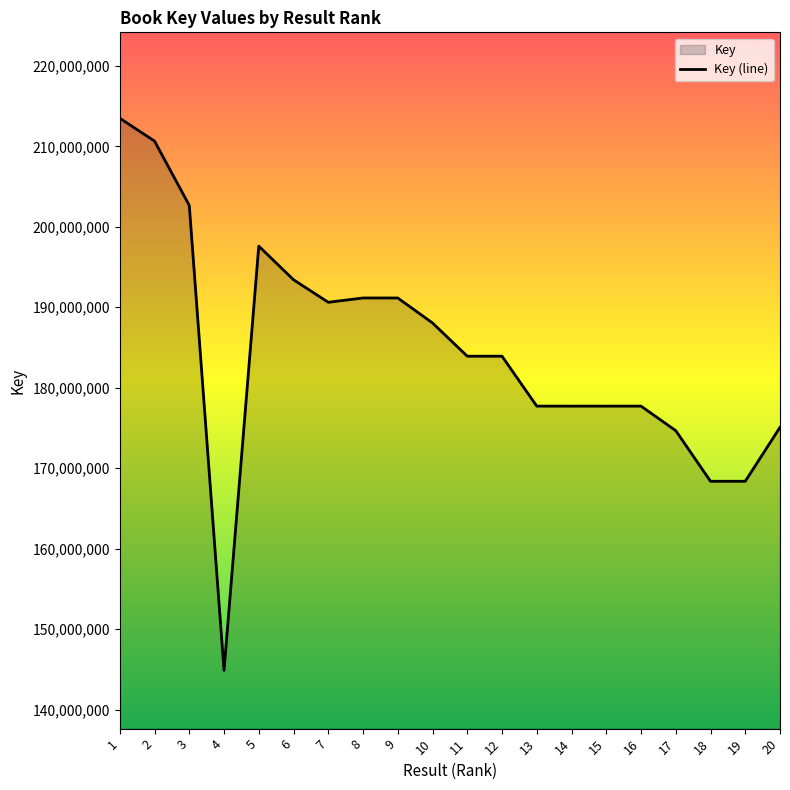

Count the number of data series in this chart.

1